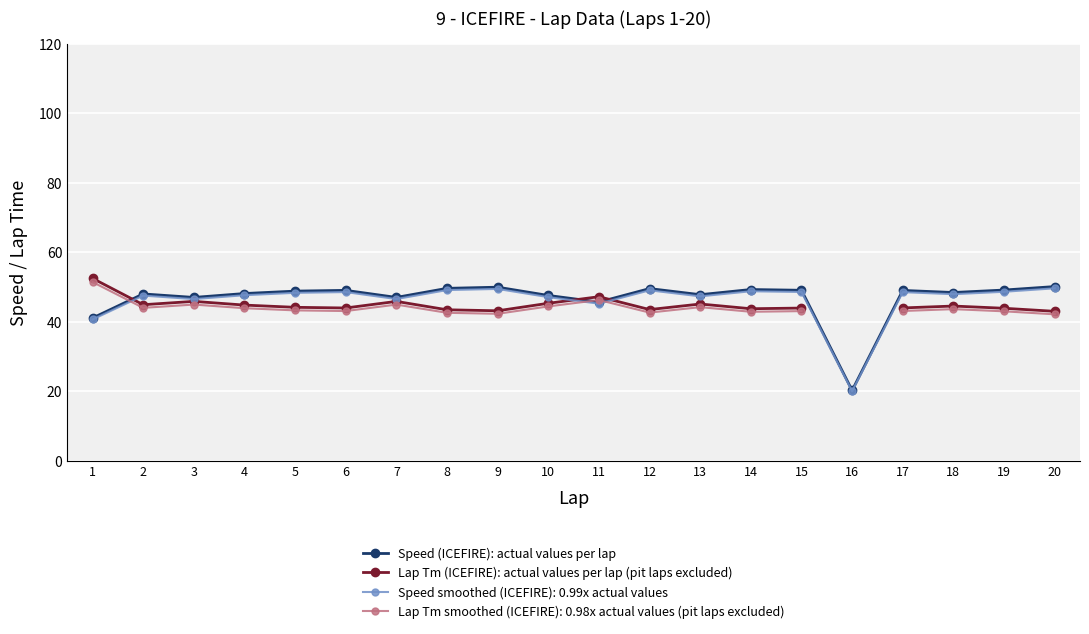

What is the value of the Speed (ICEFIRE): actual values per lap point at the 17th from the left?

49.1